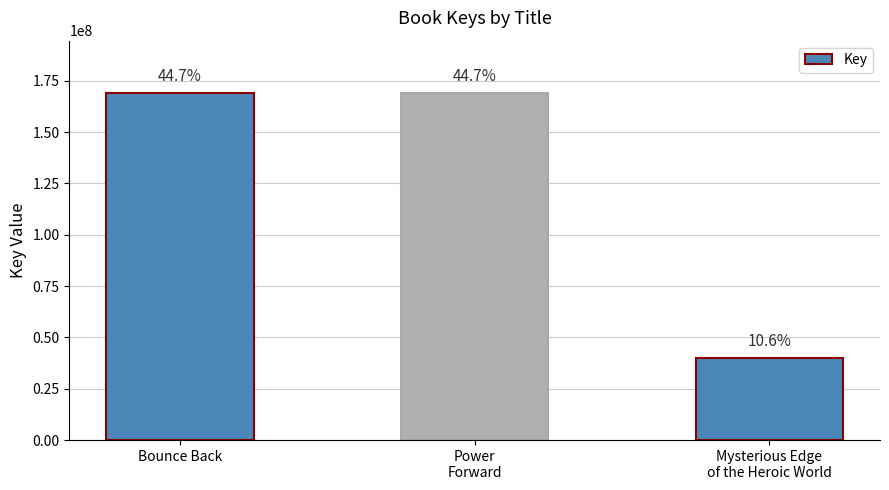

What is the label of the 1st bar from the right?

Mysterious Edge
of the Heroic World